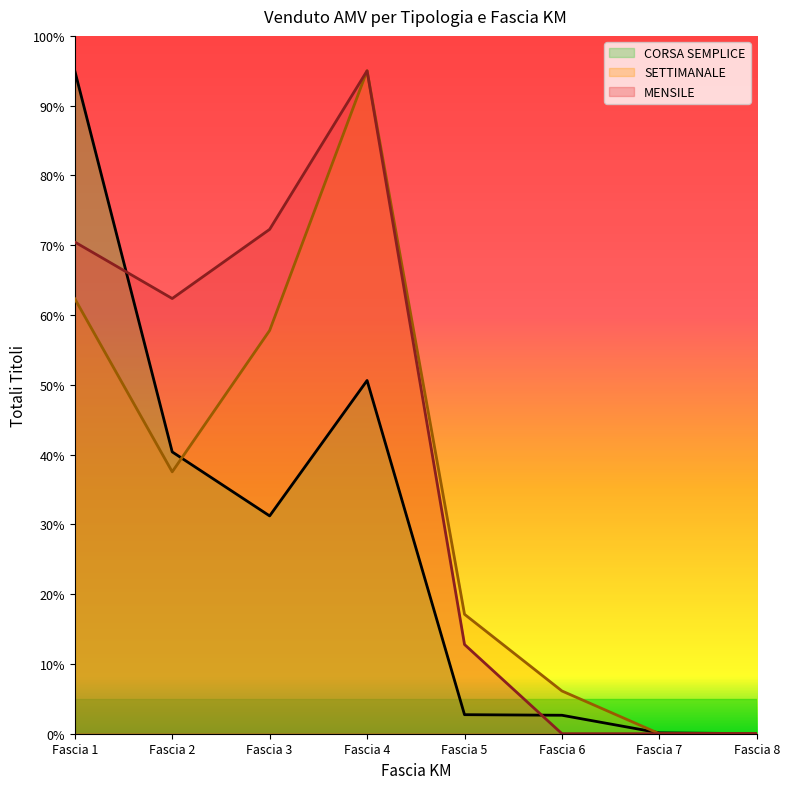

Is the value of SETTIMANALE at Fascia 6 greater than the value of MENSILE at Fascia 1?

No